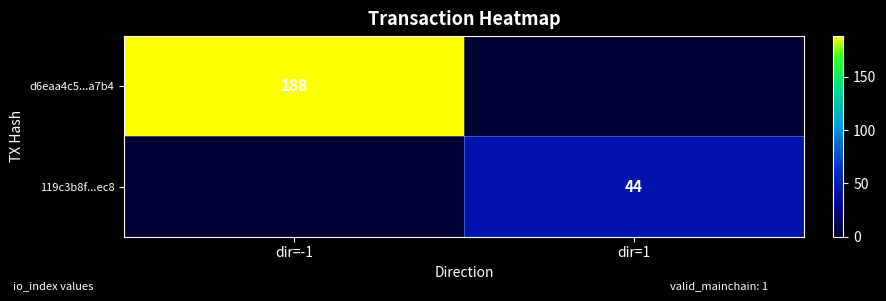

At which category is the sum across all series the highest?

dir=-1